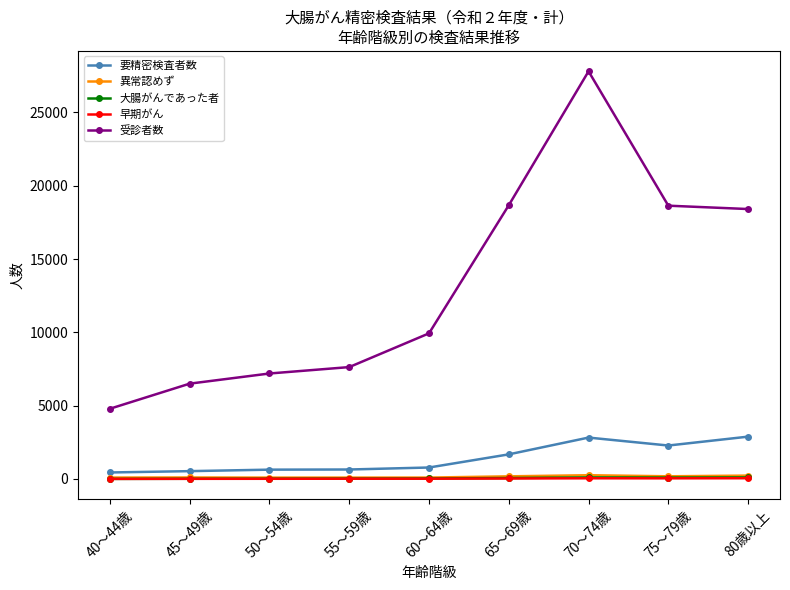

What is the label of the 2nd point from the left?

45～49歳